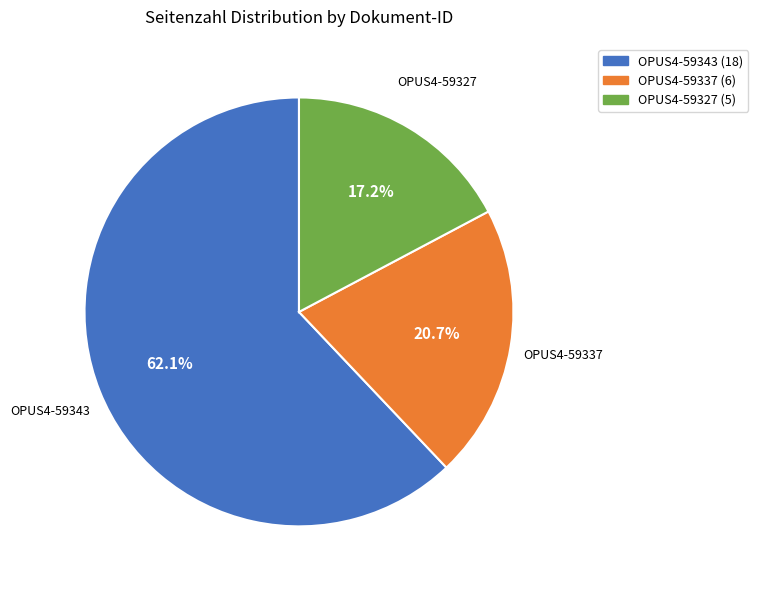

To the nearest percent, what is the difference between the largest and smallest slice percentages?

45%